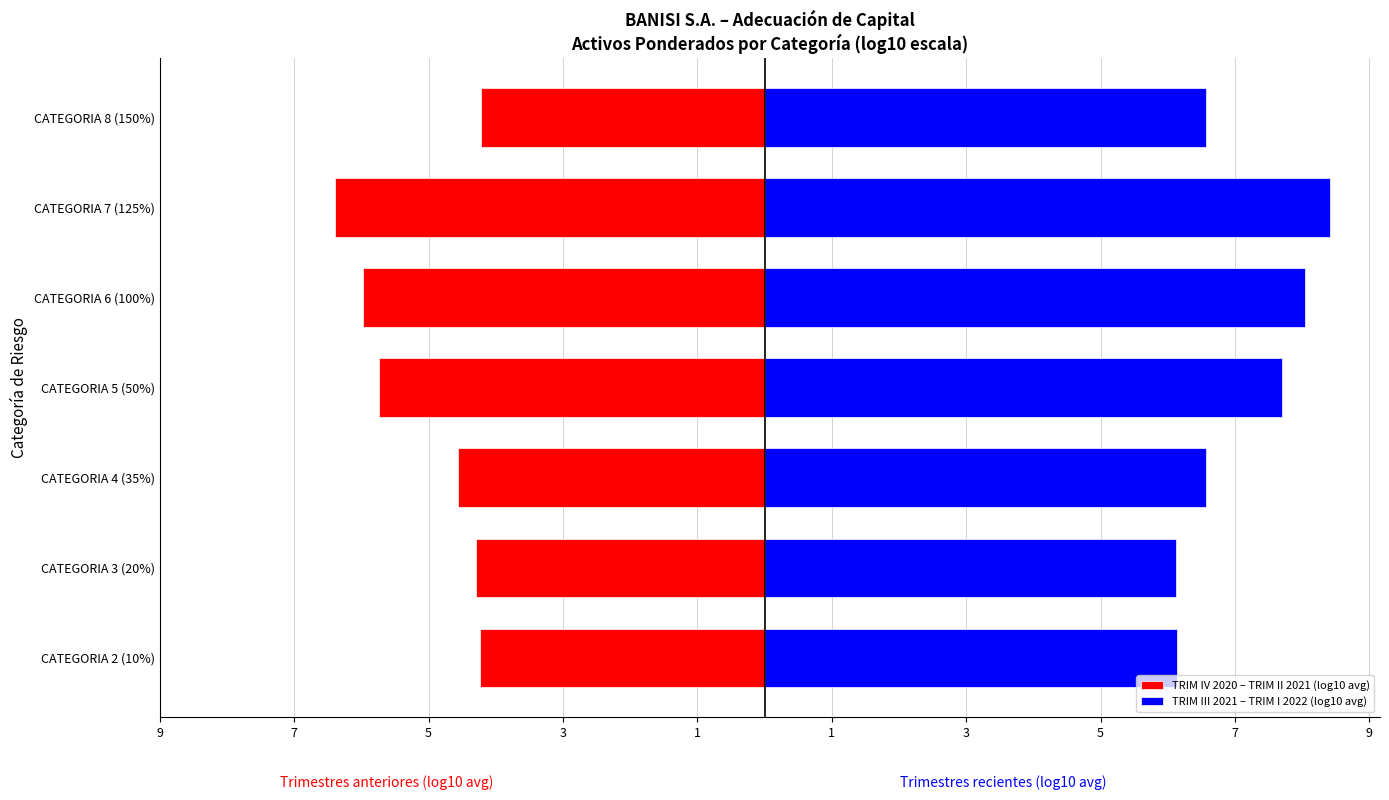

Reading left to right, transcribe all the data shown in this chart.

TRIM IV 2020 – TRIM II 2021 (log10 avg): -4.2	-4.3	-4.6	-5.7	-6.0	-6.4	-4.2
TRIM III 2021 – TRIM I 2022 (log10 avg): 6.1	6.1	6.6	7.7	8.0	8.4	6.6